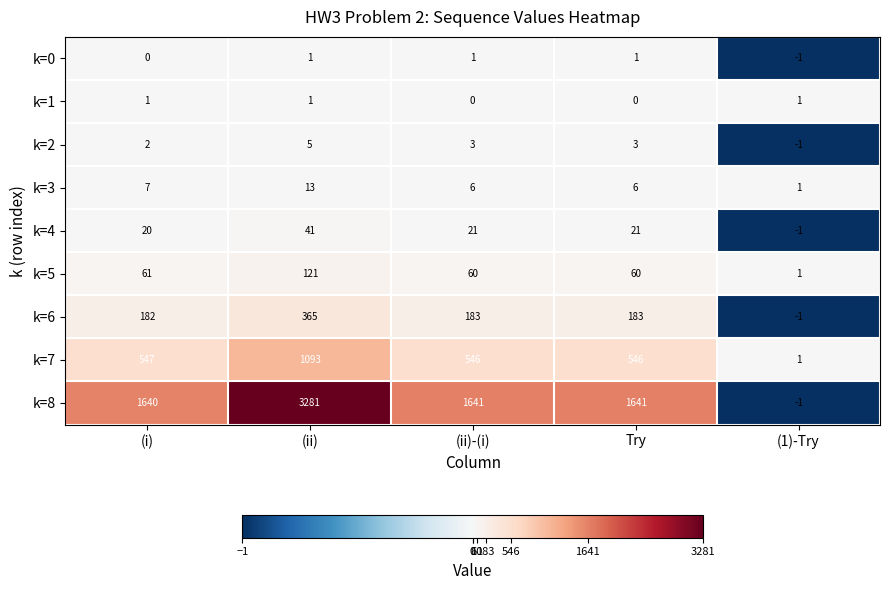

What is the difference between the k=4 values at Try and (1)-Try?

22